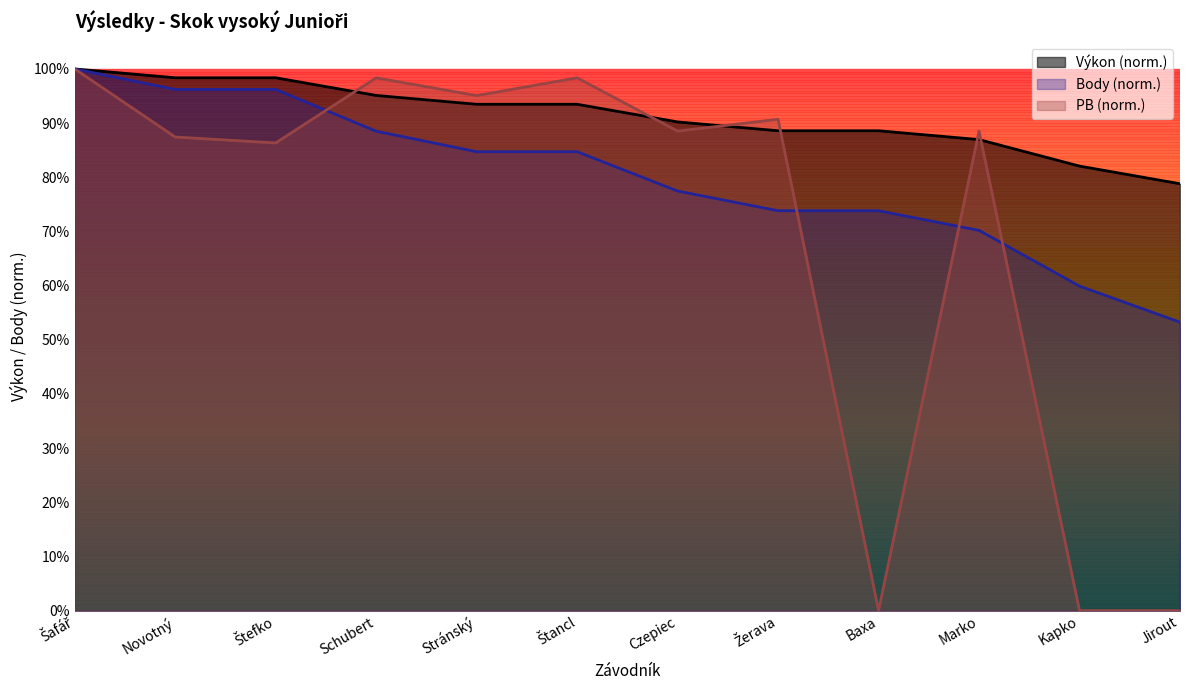

What is the average value of the Body series?

0.8